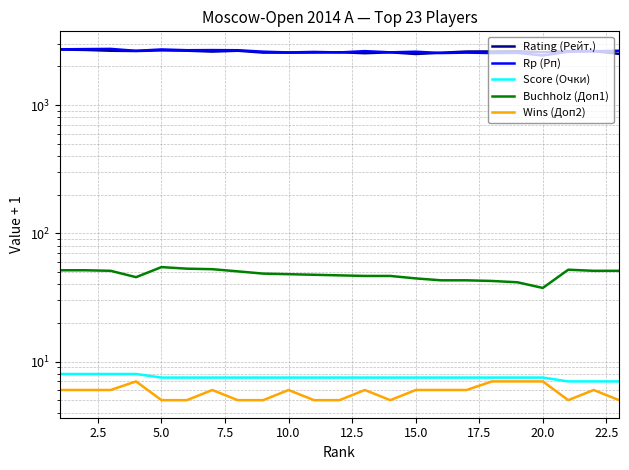

What is the lowest value of the Rating (Рейт.) series?

2502.0